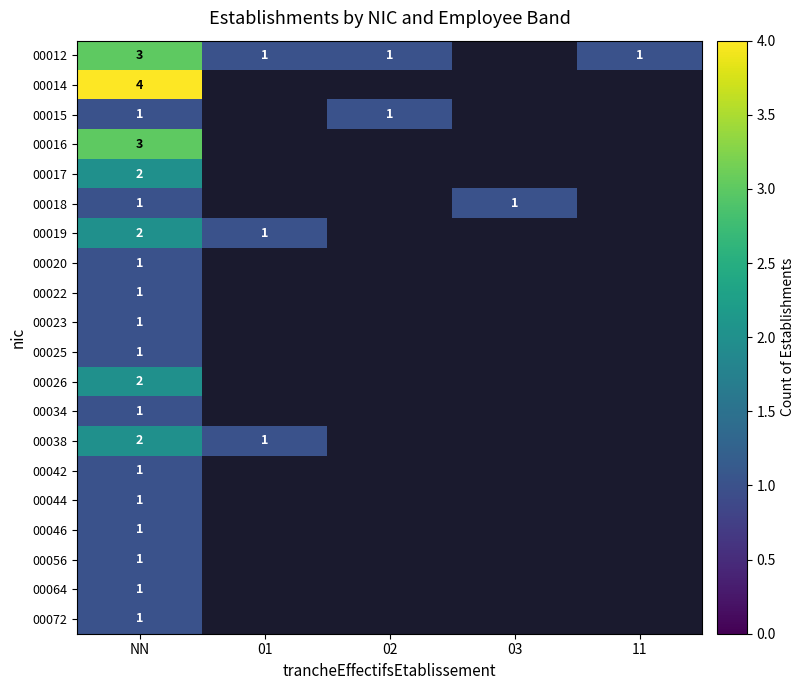

Is it true that 00012 equals 0 at 02?

False